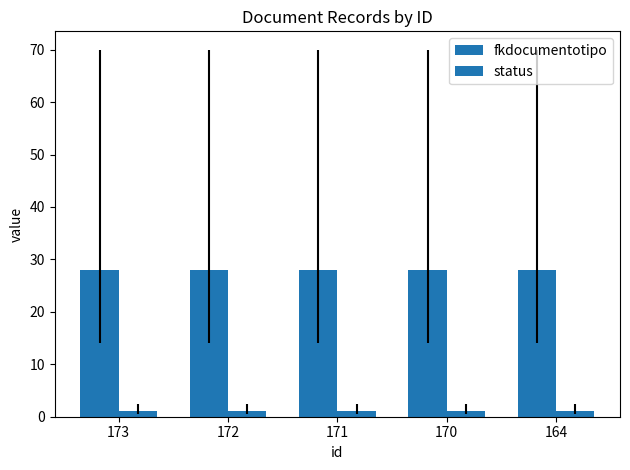

How many bars are there in total?

10